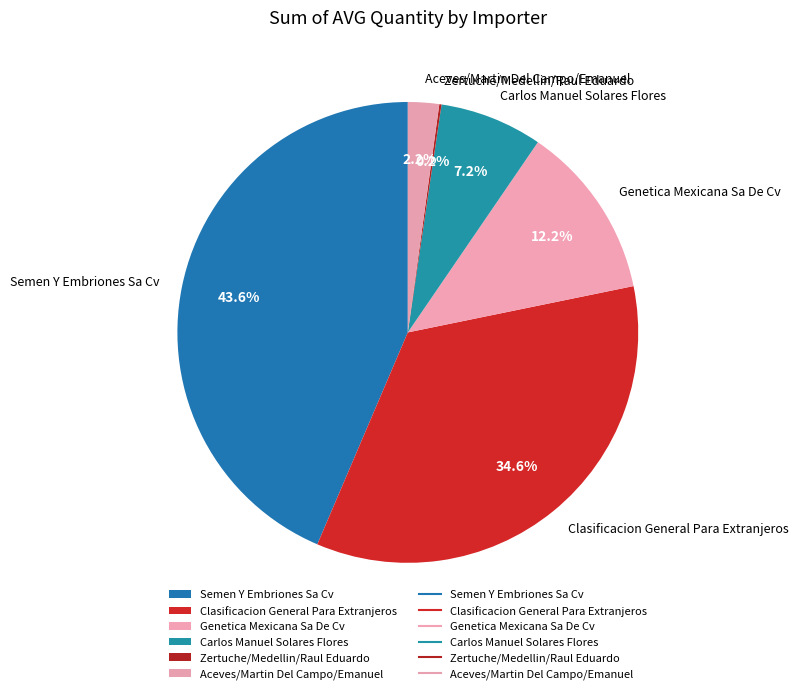

How much of the chart is everything except Clasificacion General Para Extranjeros?

65.4%